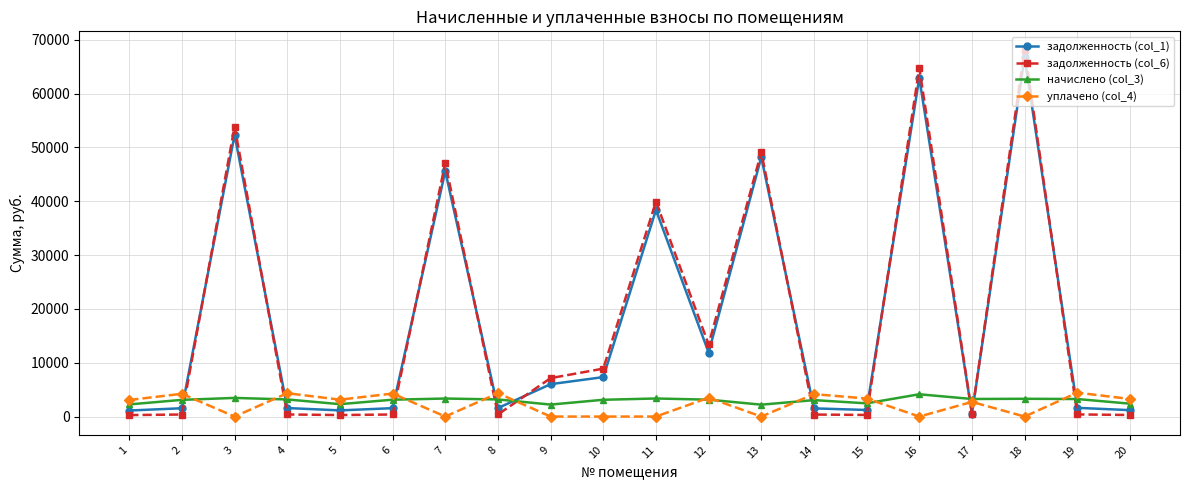

True or false: начислено (col_3) has more than 0 interior local peaks.

True